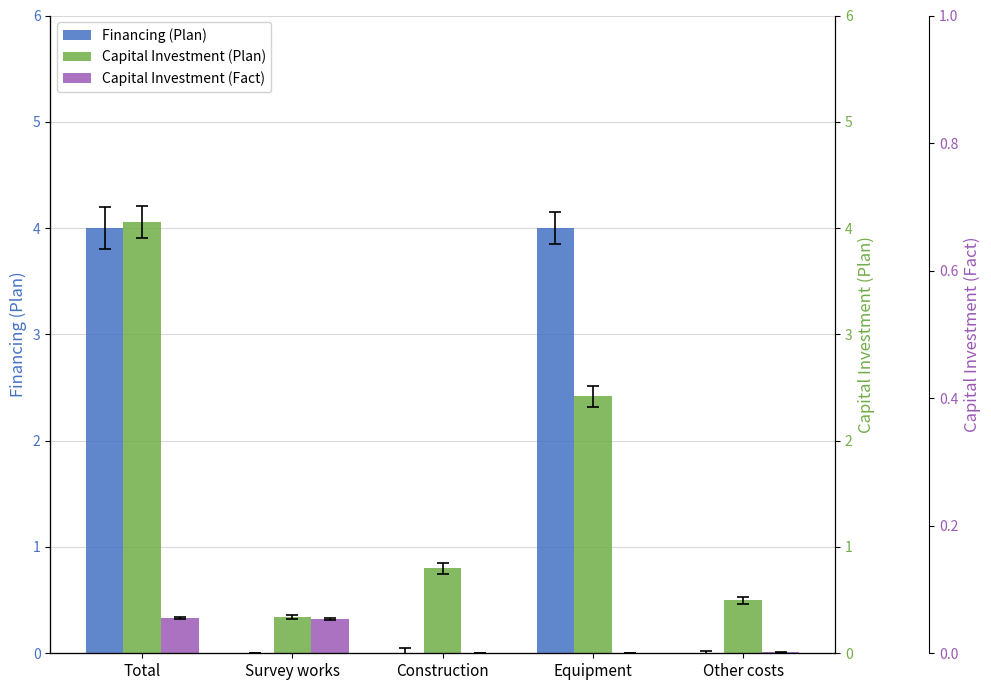

True or false: Financing (Plan) has a value of 4.0 at Equipment.

True